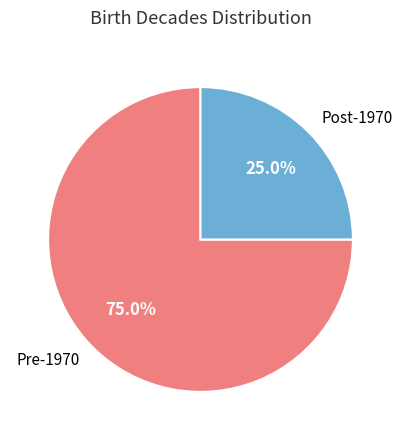

Do Pre-1970 and Post-1970 together represent more than half of the pie?

Yes